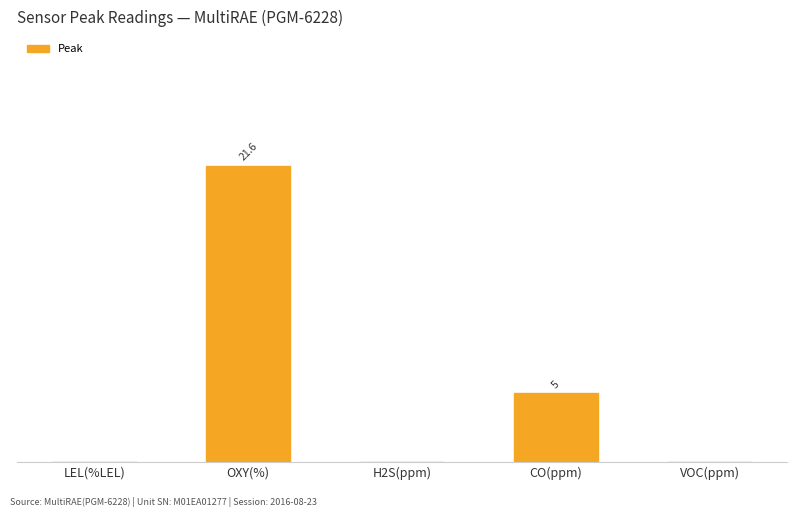

What is the label of the 4th bar from the right?

OXY(%)